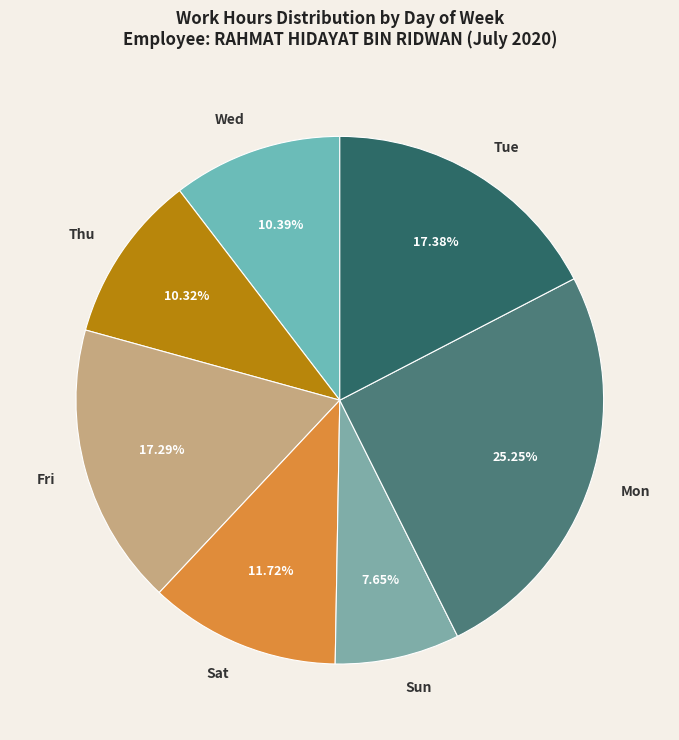

How many segments does this pie chart have?

7